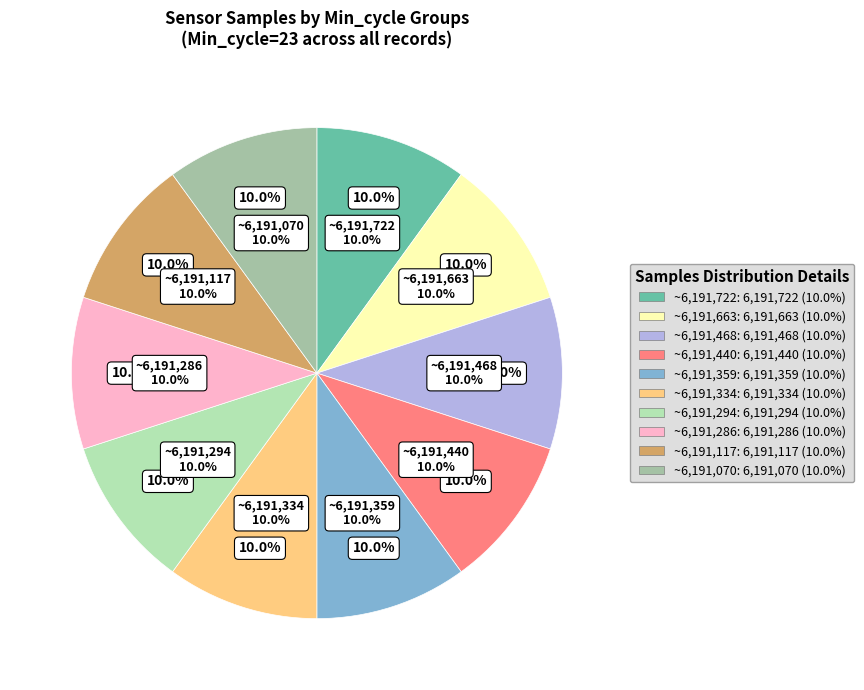

Do Min_cycle=23 (Samples~6191359) and Min_cycle=23 (Samples~6191440) together represent more than half of the pie?

No